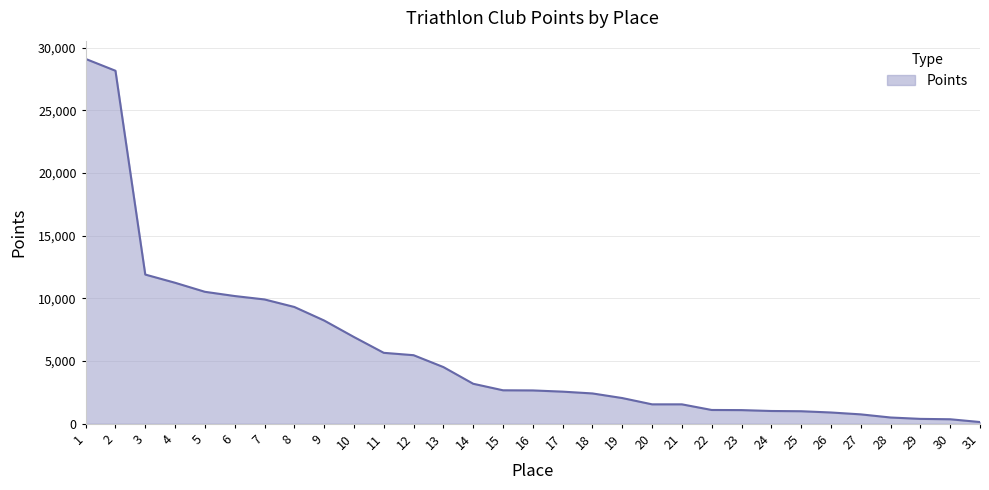

What is the change in value from 12 to 26?

-4569